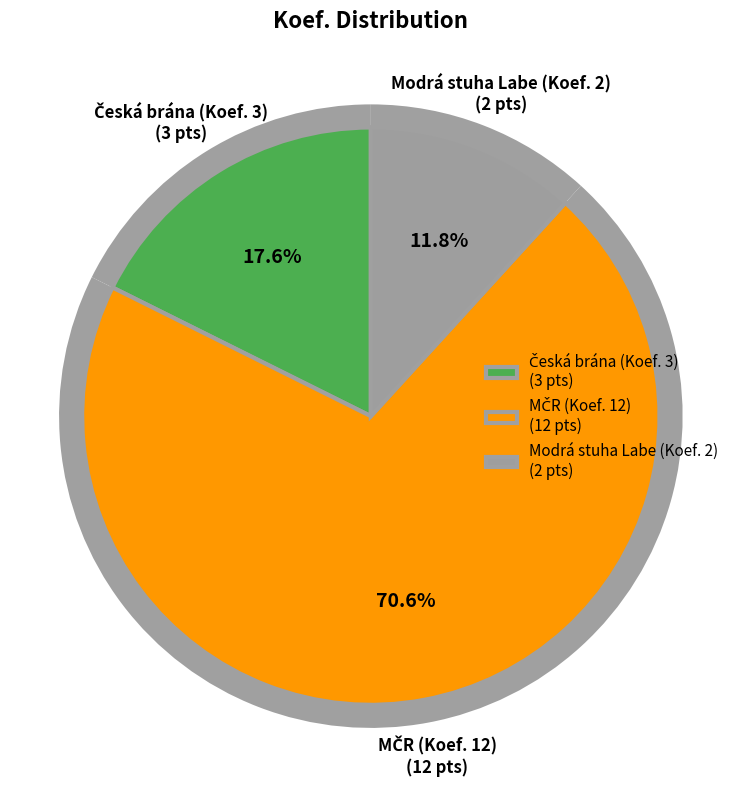

Does any single category account for the majority?

Yes